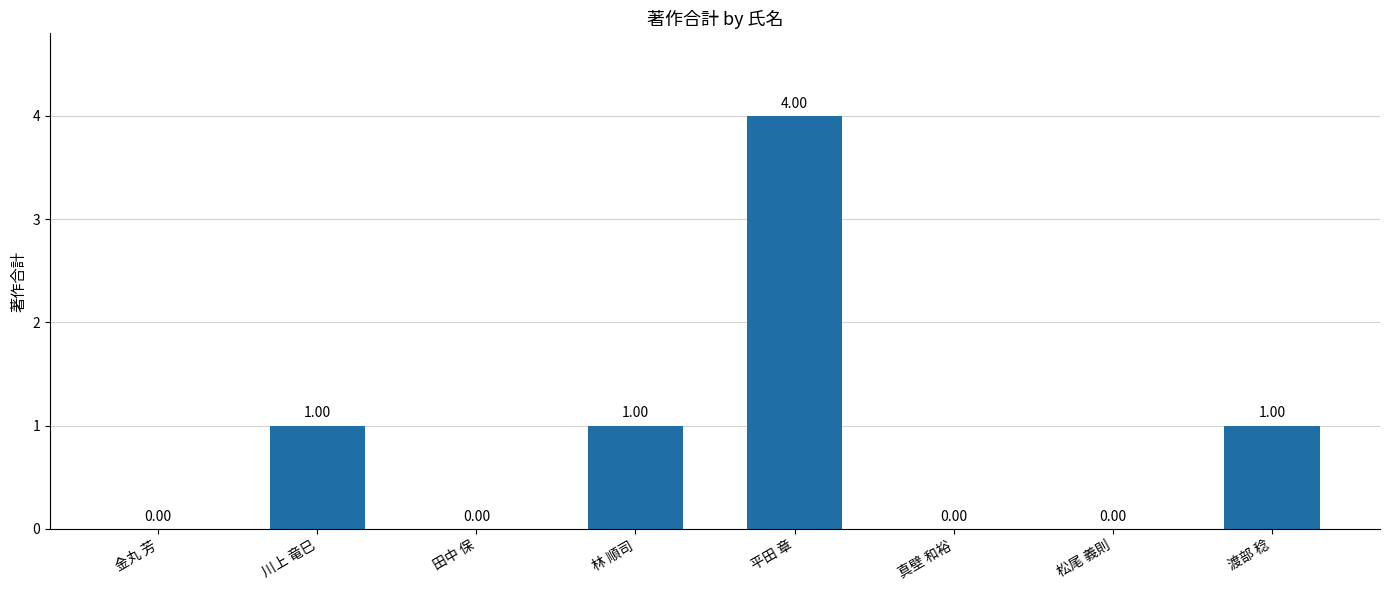

What is the ratio of the value at 林 順司 to the value at 川上 竜巳?

1.0